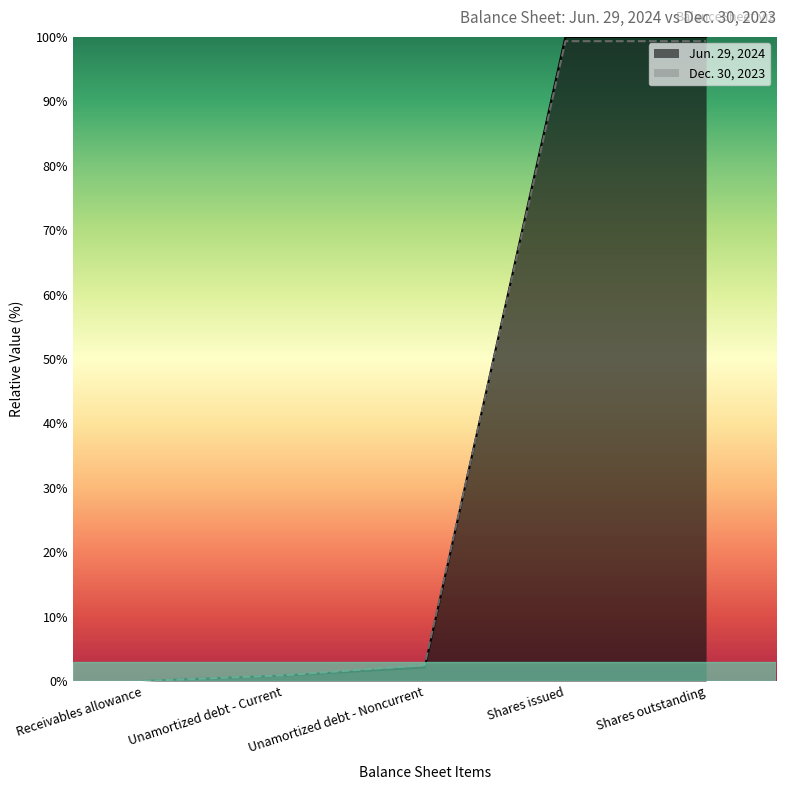

What is the label of the 1st point from the right?

Shares outstanding